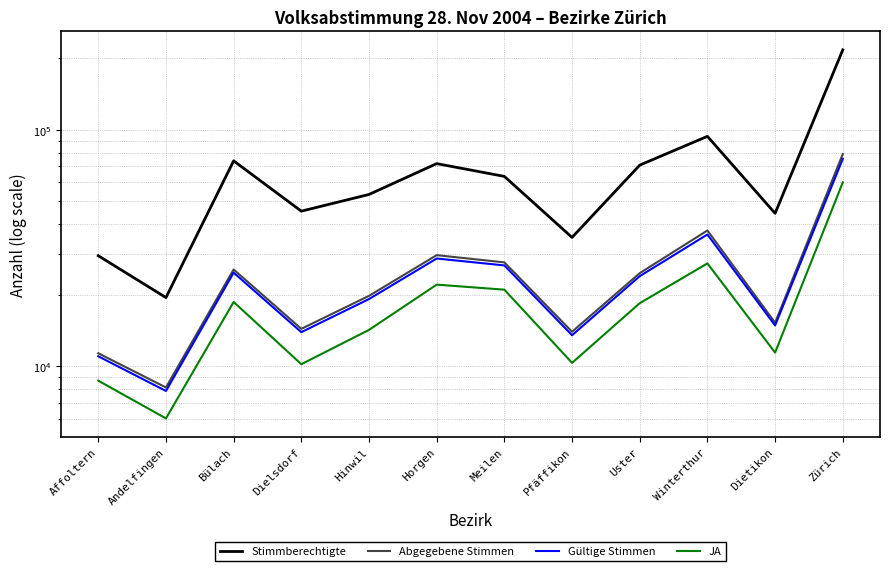

How many values in the Gültige Stimmen series exceed 24072?

5